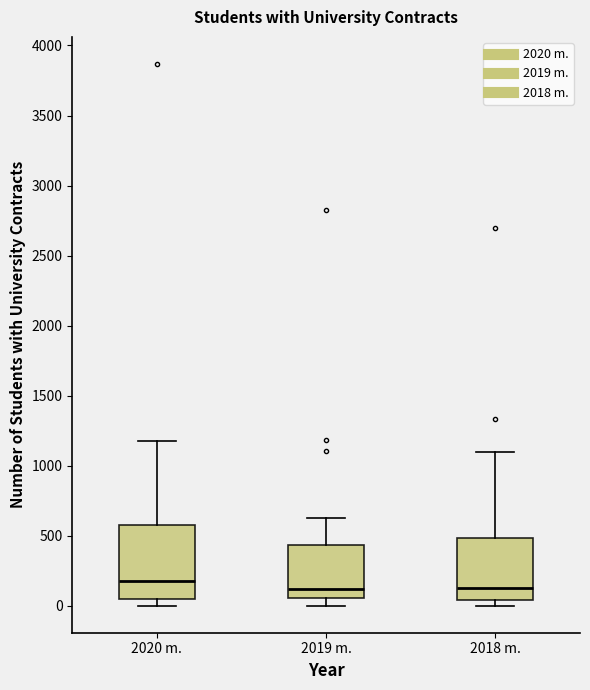

Which box has the highest median line?

2020 m.